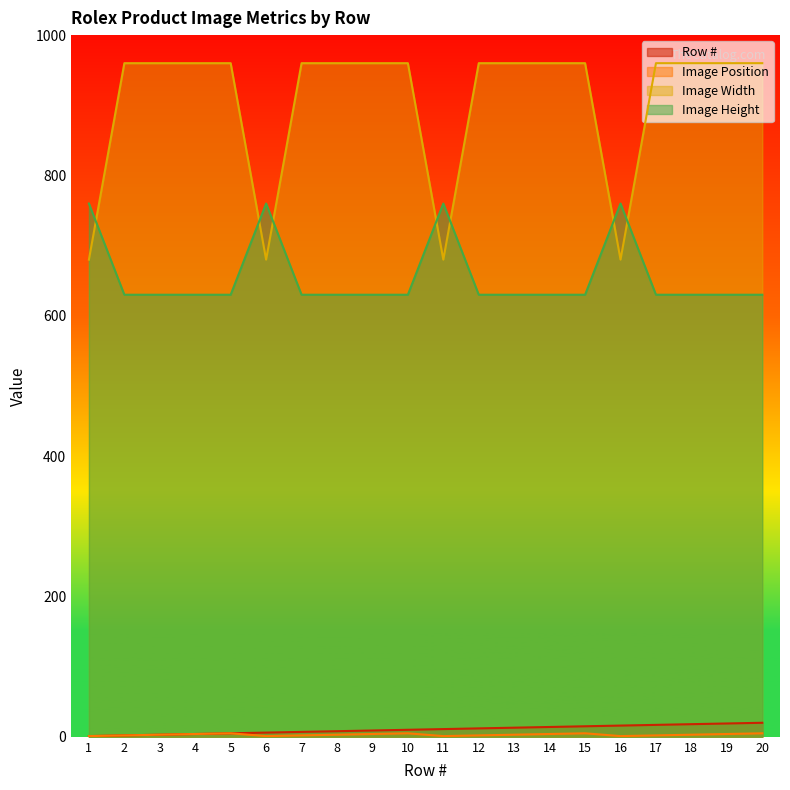

Reading left to right, what are all the values shown in this chart?

Row #: 1=1	2=2	3=3	4=4	5=5	6=6	7=7	8=8	9=9	10=10	11=11	12=12	13=13	14=14	15=15	16=16	17=17	18=18	19=19	20=20
Image Position: 1=1	2=2	3=3	4=4	5=5	6=1	7=2	8=3	9=4	10=5	11=1	12=2	13=3	14=4	15=5	16=1	17=2	18=3	19=4	20=5
Image Width: 1=680	2=960	3=960	4=960	5=960	6=680	7=960	8=960	9=960	10=960	11=680	12=960	13=960	14=960	15=960	16=680	17=960	18=960	19=960	20=960
Image Height: 1=760	2=630	3=630	4=630	5=630	6=760	7=630	8=630	9=630	10=630	11=760	12=630	13=630	14=630	15=630	16=760	17=630	18=630	19=630	20=630